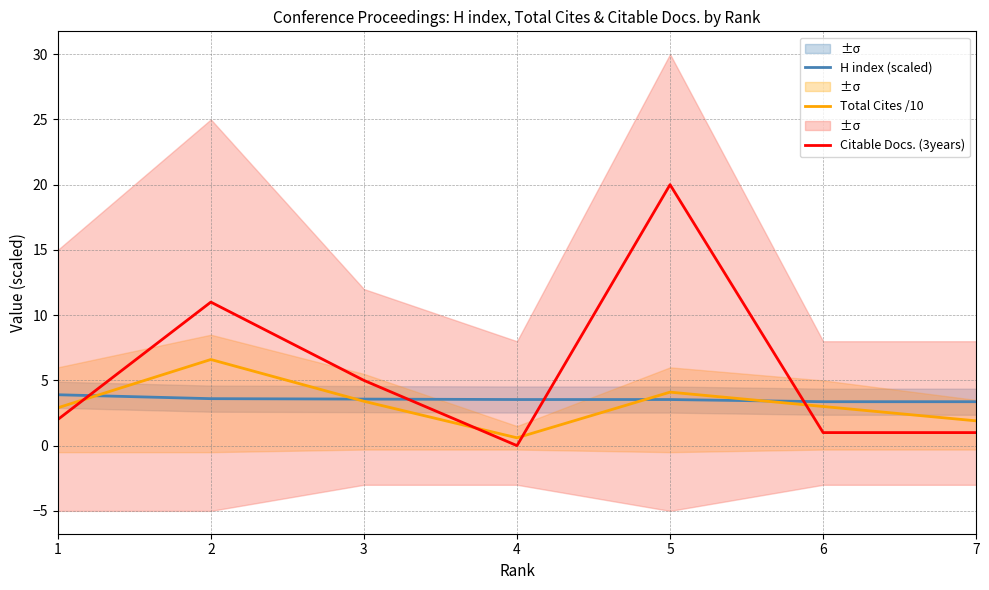

Reading left to right, extract all data points from this chart.

H index (scaled): 1=3.9	2=3.6	3=3.6	4=3.5	5=3.5	6=3.4	7=3.4
Total Cites /10: 1=2.9	2=6.6	3=3.4	4=0.6	5=4.1	6=3.0	7=1.9
Citable Docs. (3years): 1=2.0	2=11.0	3=5.0	4=0.0	5=20.0	6=1.0	7=1.0